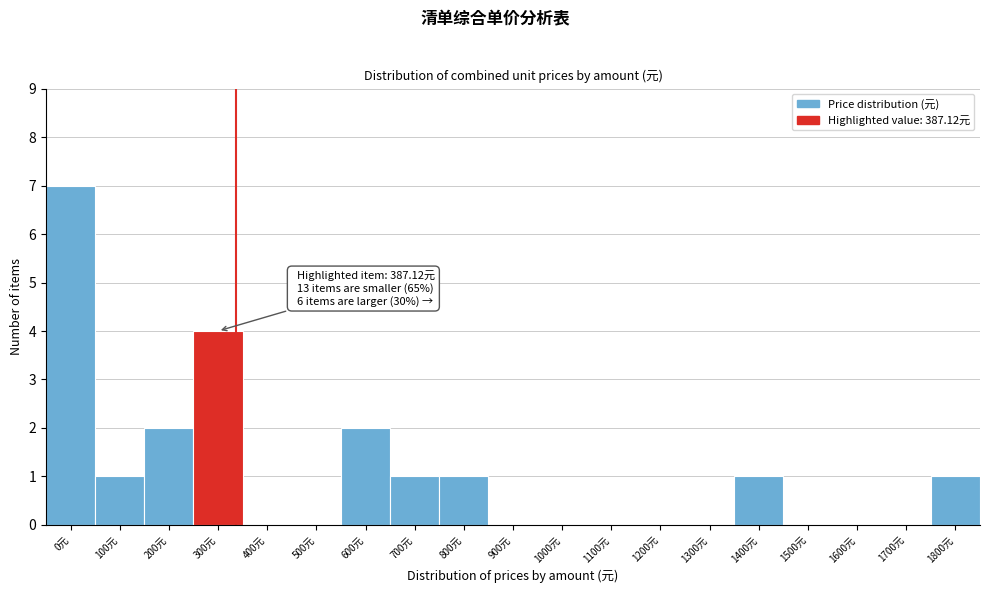

Reading right to left, transcribe all the data shown in this chart.

1800元=1	1700元=0	1600元=0	1500元=0	1400元=1	1300元=0	1200元=0	1100元=0	1000元=0	900元=0	800元=1	700元=1	600元=2	500元=0	400元=0	300元=4	200元=2	100元=1	0元=7